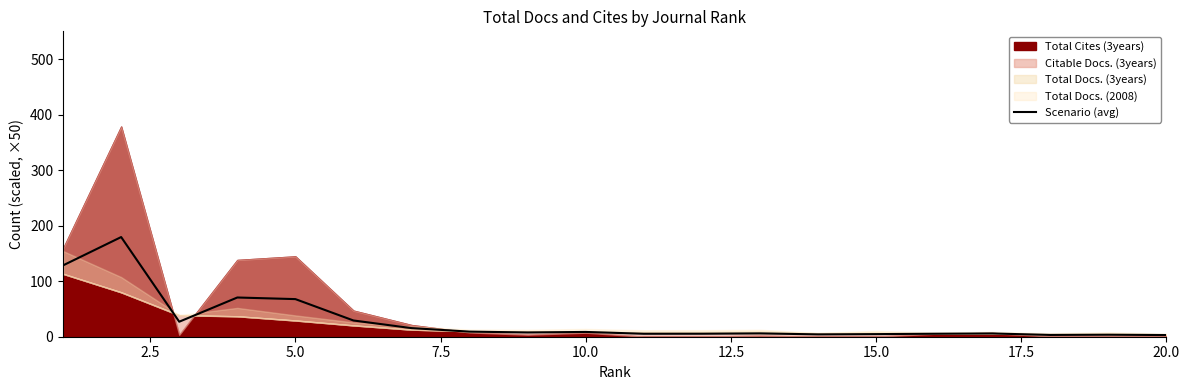

Reading right to left, what are all the values shown in this chart?

3.0	3.6	3.2	5.9	5.4	4.7	4.2	6.0	5.4	5.3	8.6	7.7	9.2	15.5	29.3	67.7	70.6	27.0	179.5	128.5